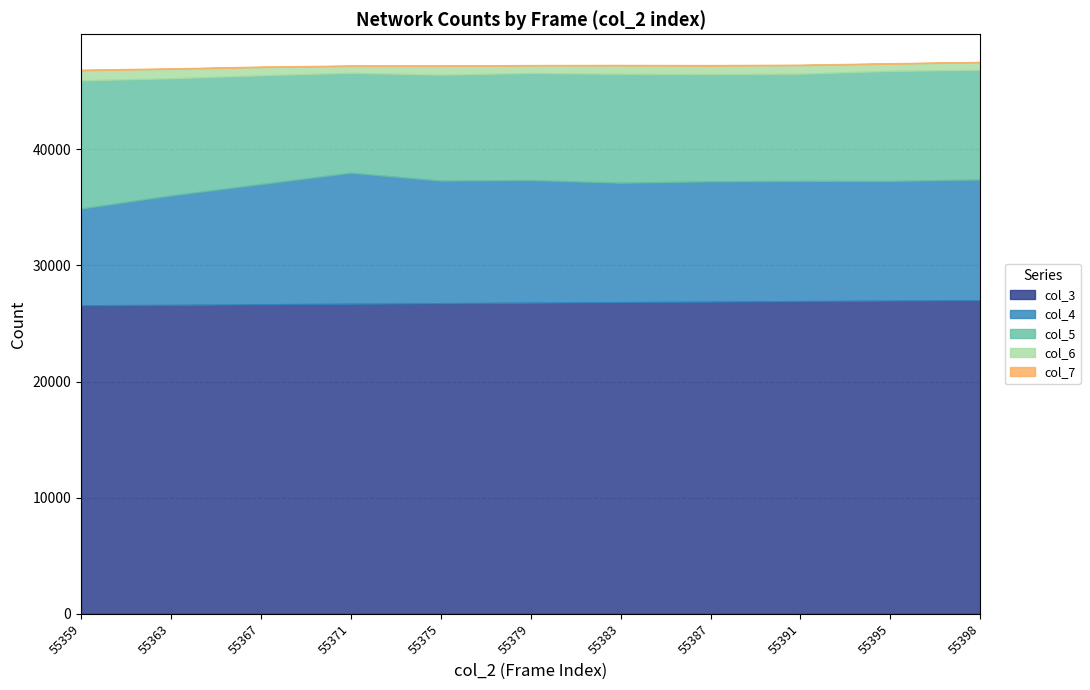

Reading left to right, list all the values displayed in this chart.

col_3: 55359=26565	55363=26599	55367=26655	55371=26700	55375=26745	55379=26790	55383=26835	55387=26881	55391=26926	55395=26971	55398=27005
col_4: 55359=8335	55363=9428	55367=10348	55371=11281	55375=10558	55379=10562	55383=10286	55387=10359	55391=10355	55395=10305	55398=10394
col_5: 55359=11038	55363=10091	55367=9369	55371=8607	55375=9120	55379=9220	55383=9379	55387=9234	55391=9228	55395=9476	55398=9450
col_6: 55359=870	55363=813	55367=713	55371=596	55375=765	55379=665	55383=734	55387=736	55391=738	55395=629	55398=653
col_7: 55359=51	55363=37	55367=41	55371=31	55375=22	55379=19	55383=32	55387=45	55391=40	55395=30	55398=26